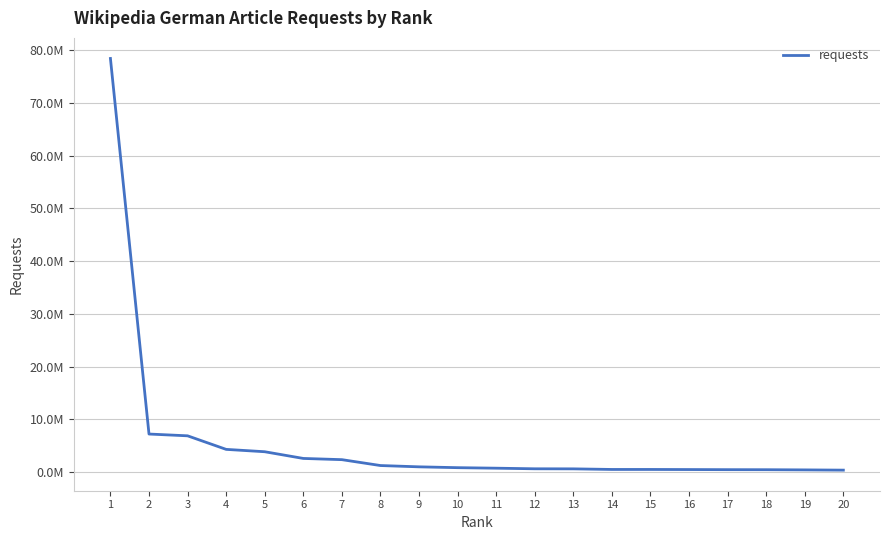

True or false: the data has more than 0 interior local peaks.

False